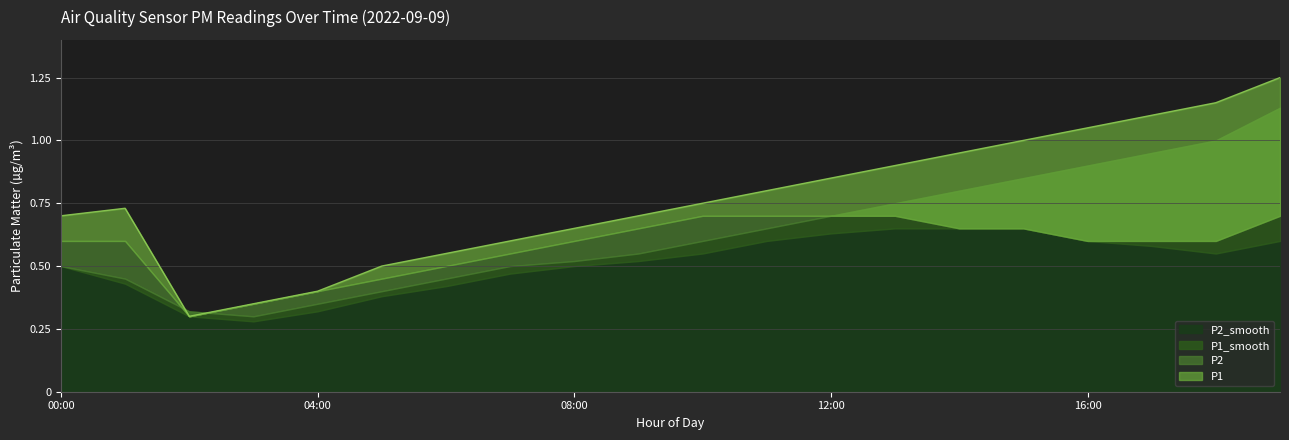

What is the total value across all series at 17:00?

3.2